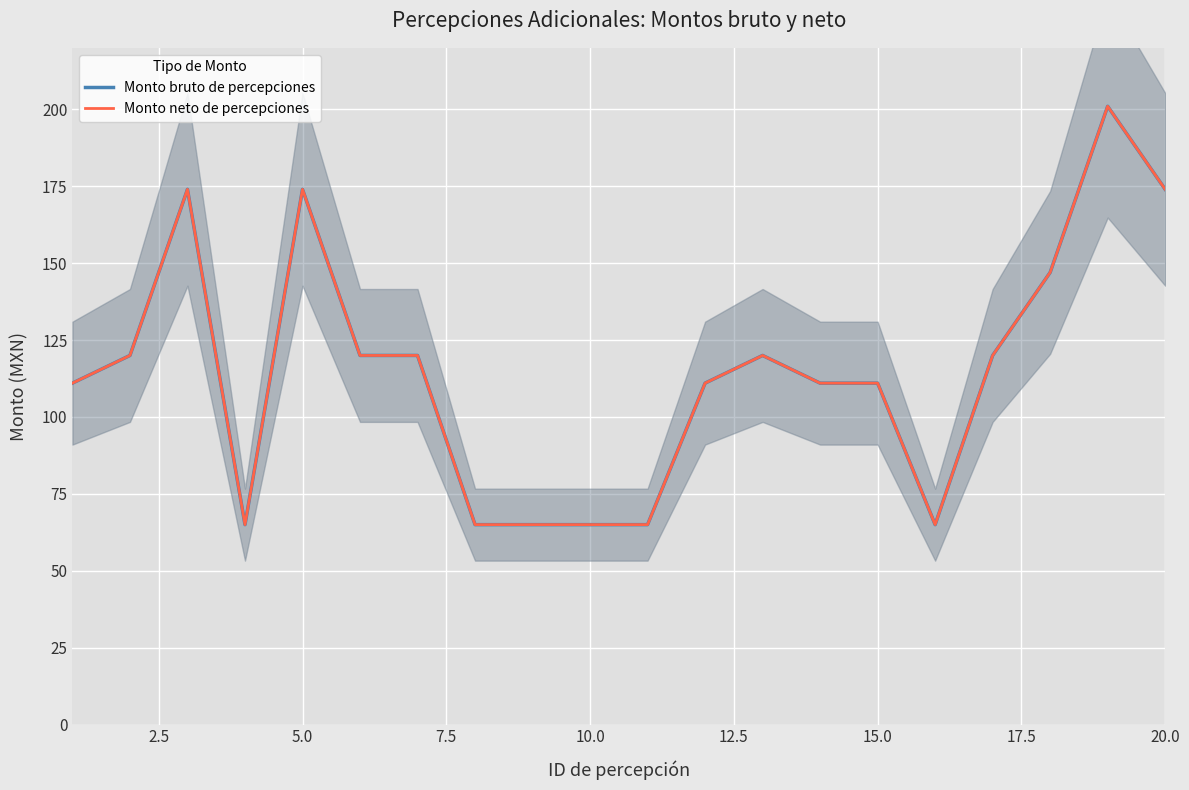

What is the total value across all series at 5.0?

348